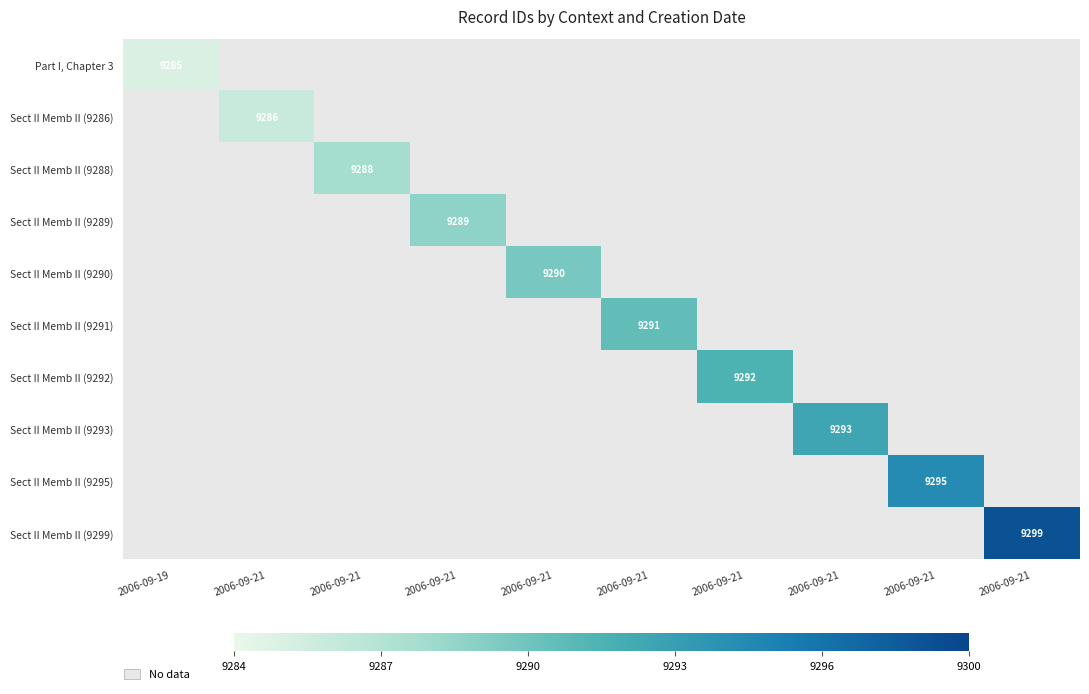

At which category does the chart reach its peak across all series?

2006-09-21